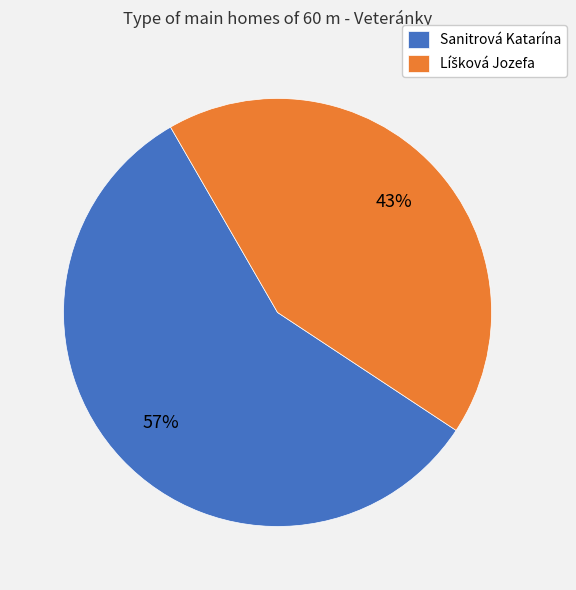

Is there any slice that represents more than half of the pie?

Yes